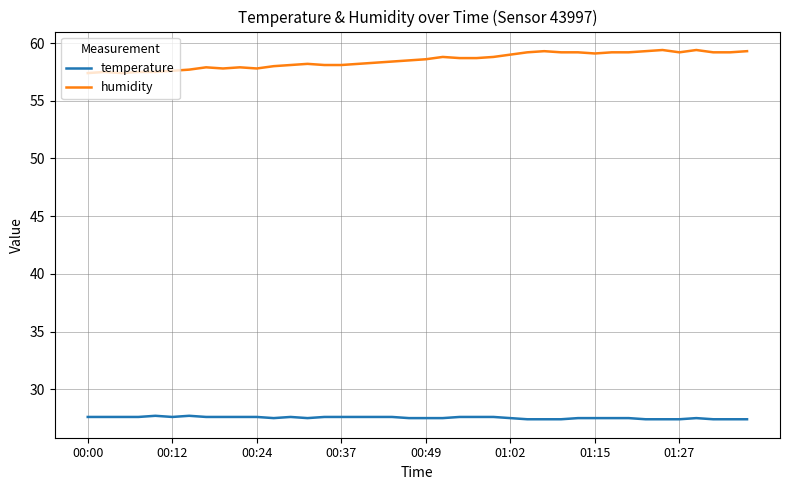

True or false: humidity and temperature intersect in this chart.

False